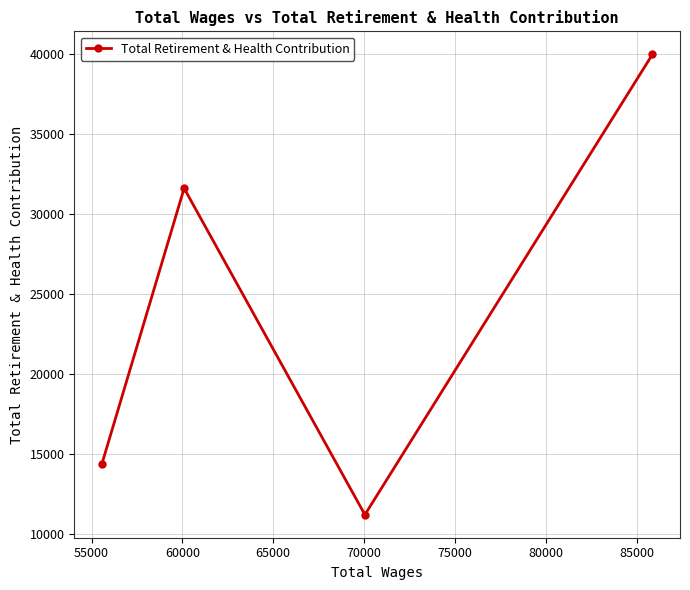

How many points are lower than both their immediate neighbors (excluding endpoints)?

1